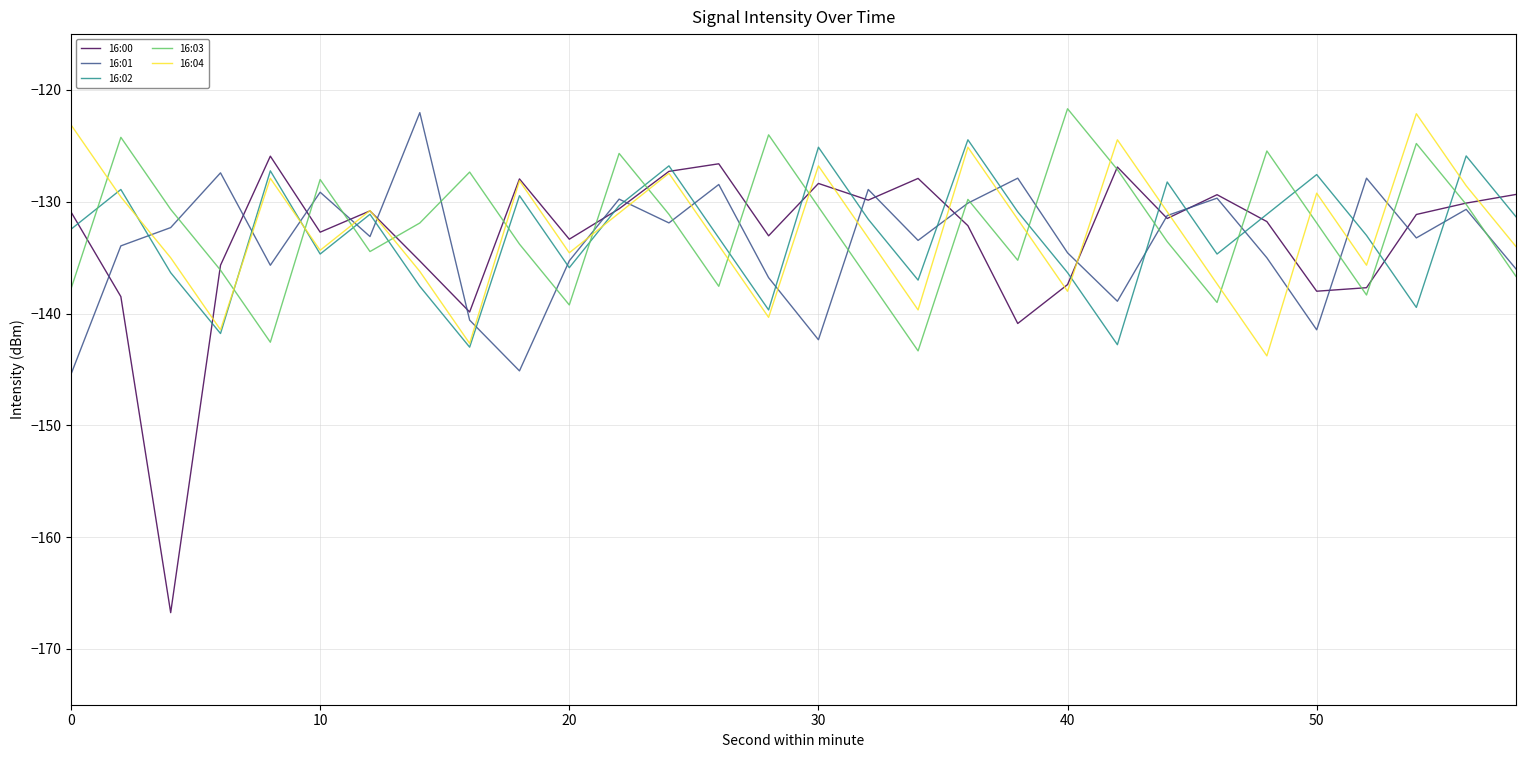

True or false: 16:02 and 16:03 intersect in this chart.

True